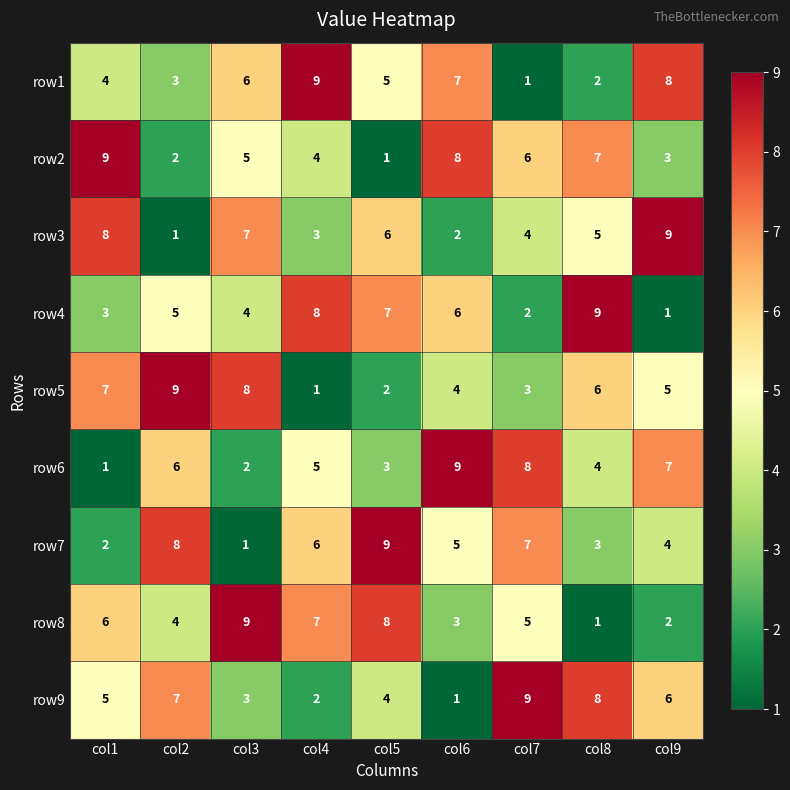

What is the sum of all row8 values?

45